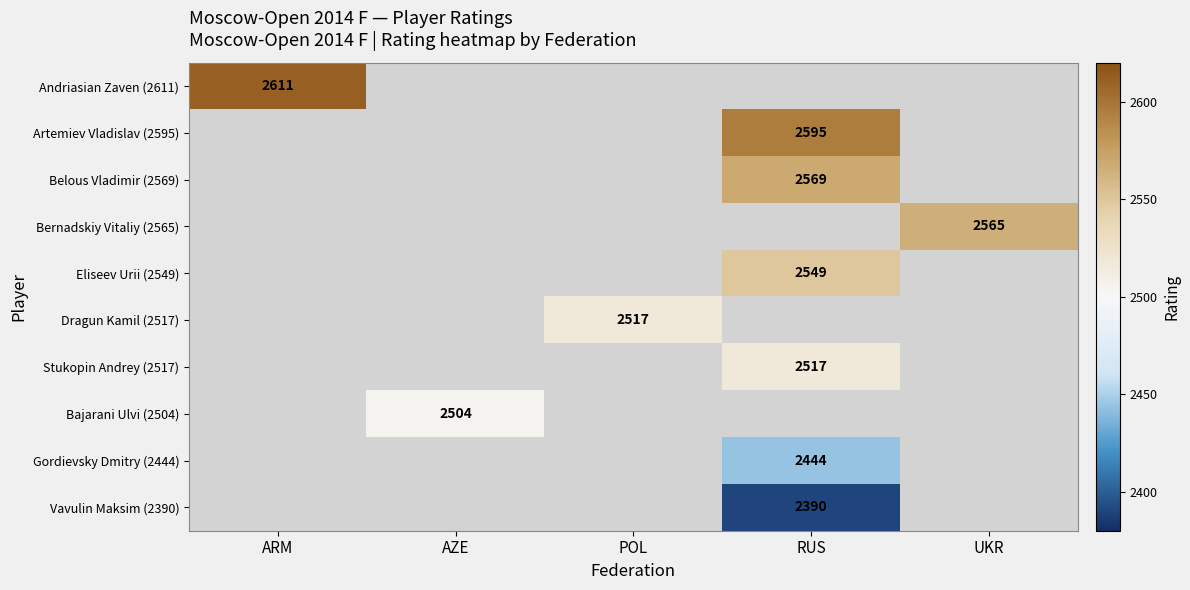

The Bajarani Ulvi (2504) series shows 1577 at AZE. True or false?

False